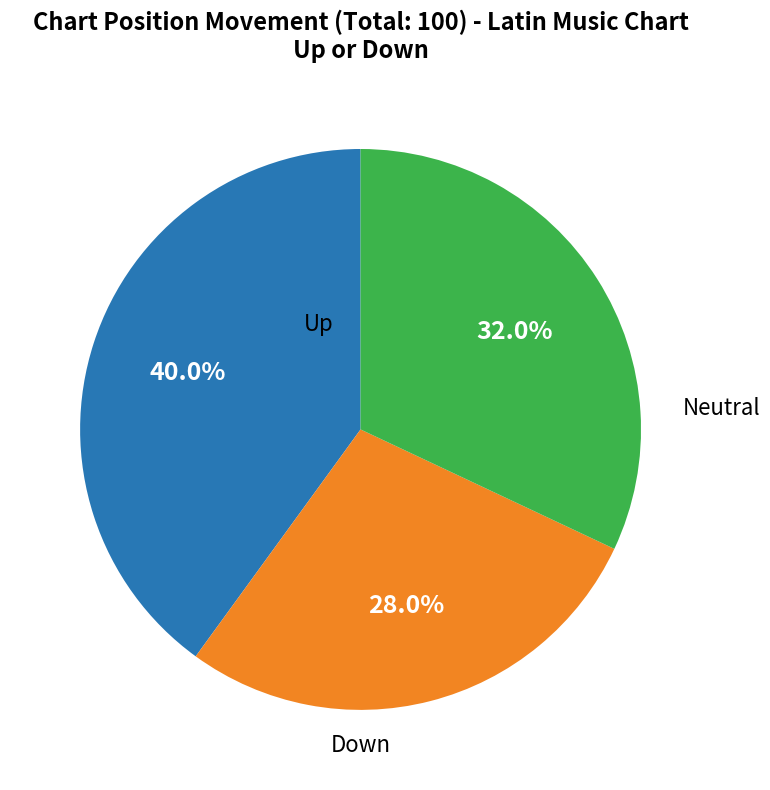

To the nearest percent, what is the average slice percentage?

33%